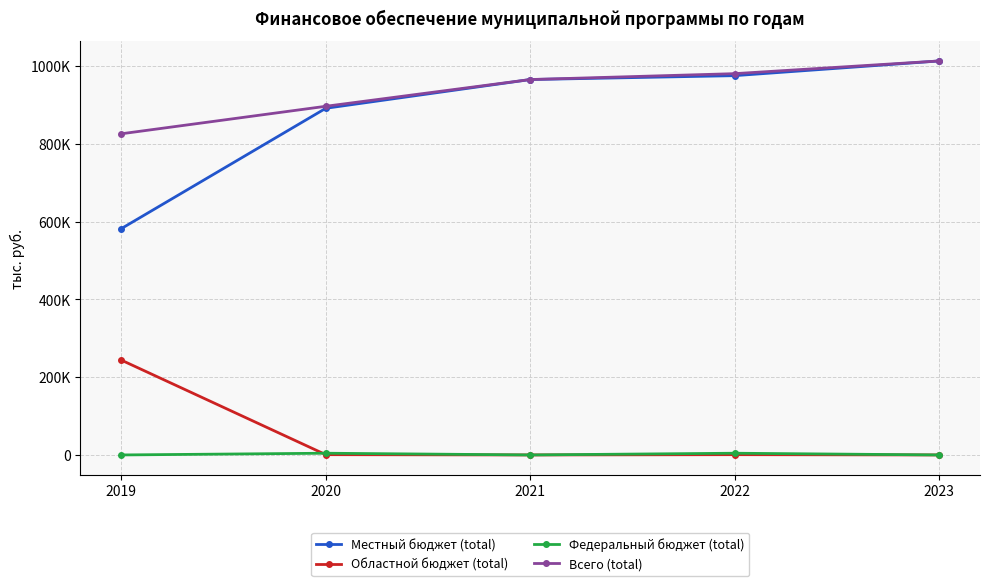

What are all the series names shown in the legend?

Местный бюджет (total), Областной бюджет (total), Федеральный бюджет (total), Всего (total)